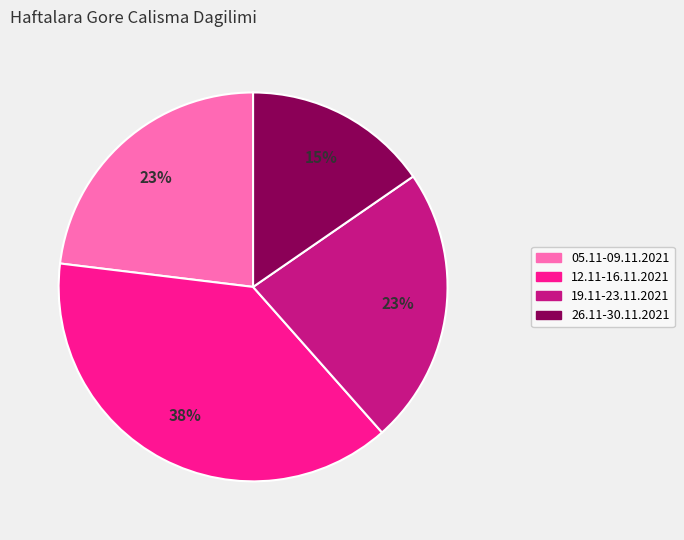

Is there a majority slice in this chart?

No